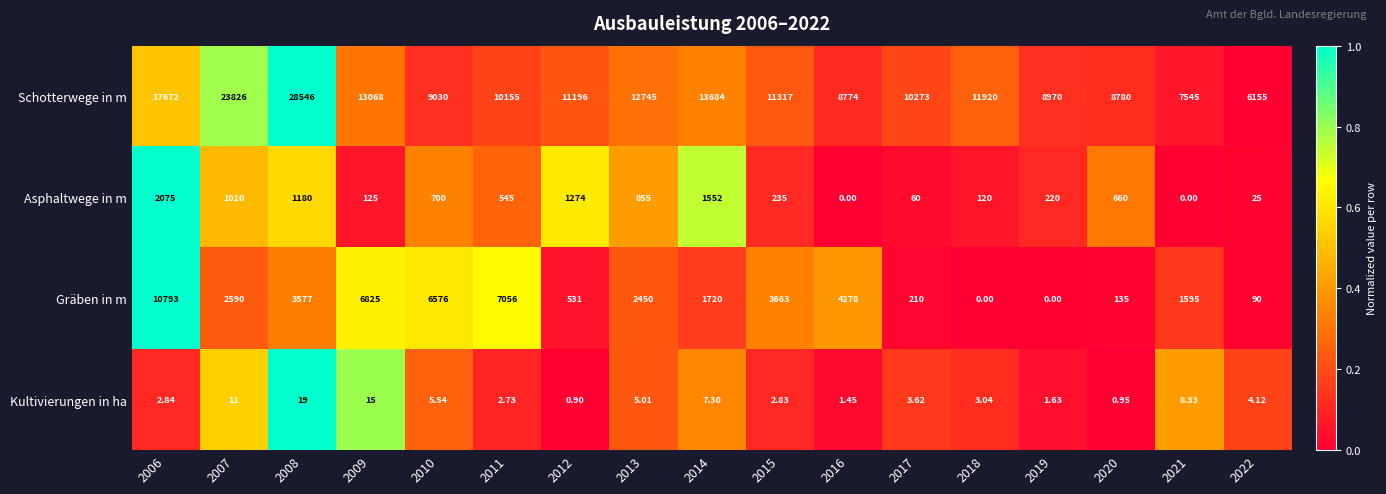

Which series changed the most between 2006 and 2020?

Gräben in m